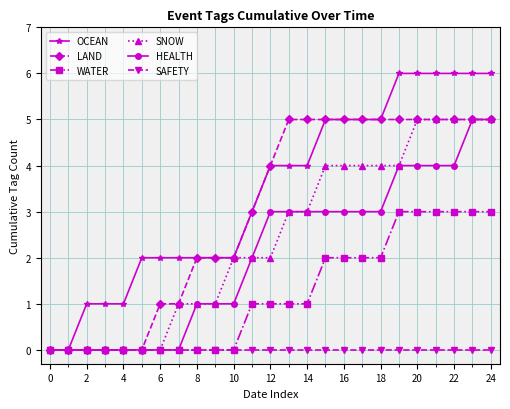

Reading right to left, transcribe all the data shown in this chart.

OCEAN: 6	6	6	6	6	6	5	5	5	5	4	4	4	3	2	2	2	2	2	2	1	1	1	0	0
LAND: 5	5	5	5	5	5	5	5	5	5	5	5	4	3	2	2	2	1	1	0	0	0	0	0	0
WATER: 3	3	3	3	3	3	2	2	2	2	1	1	1	1	0	0	0	0	0	0	0	0	0	0	0
SNOW: 5	5	5	5	5	4	4	4	4	4	3	3	2	2	2	1	1	1	0	0	0	0	0	0	0
HEALTH: 5	5	4	4	4	4	3	3	3	3	3	3	3	2	1	1	1	0	0	0	0	0	0	0	0
SAFETY: 0	0	0	0	0	0	0	0	0	0	0	0	0	0	0	0	0	0	0	0	0	0	0	0	0